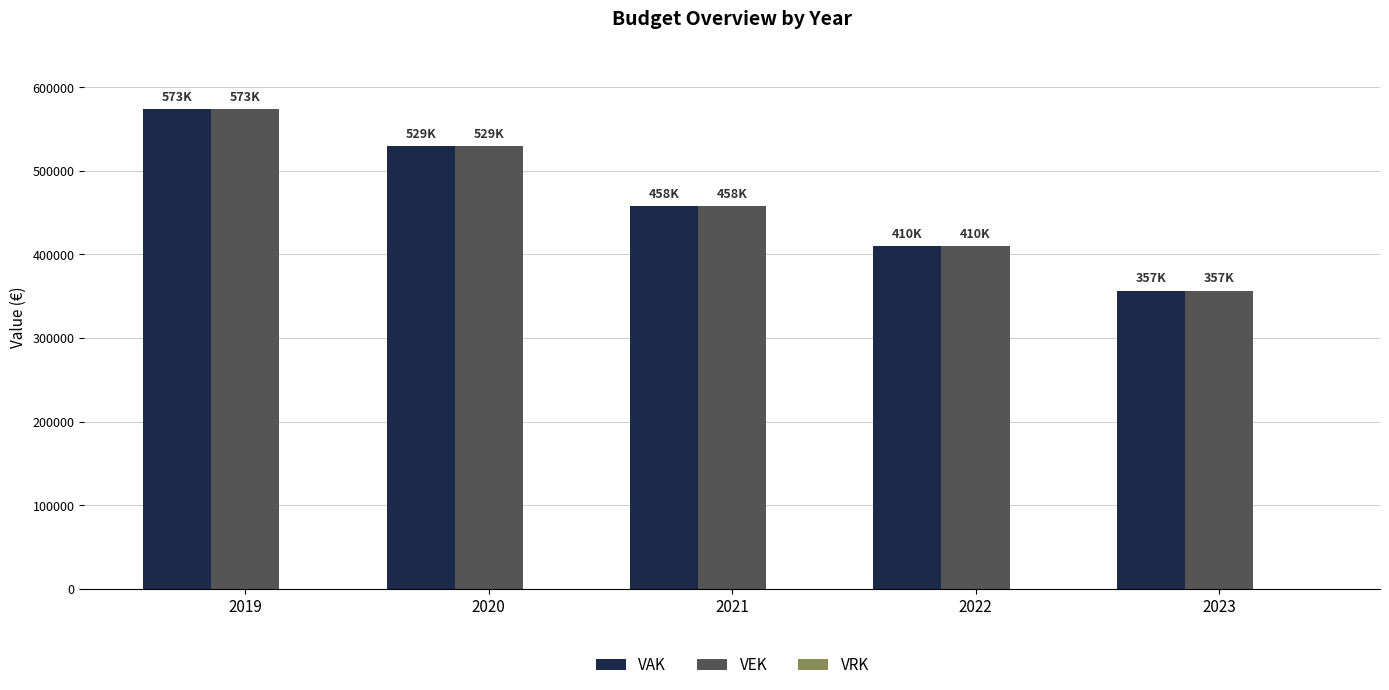

The value of VEK at 2020 is 837986. True or false?

False